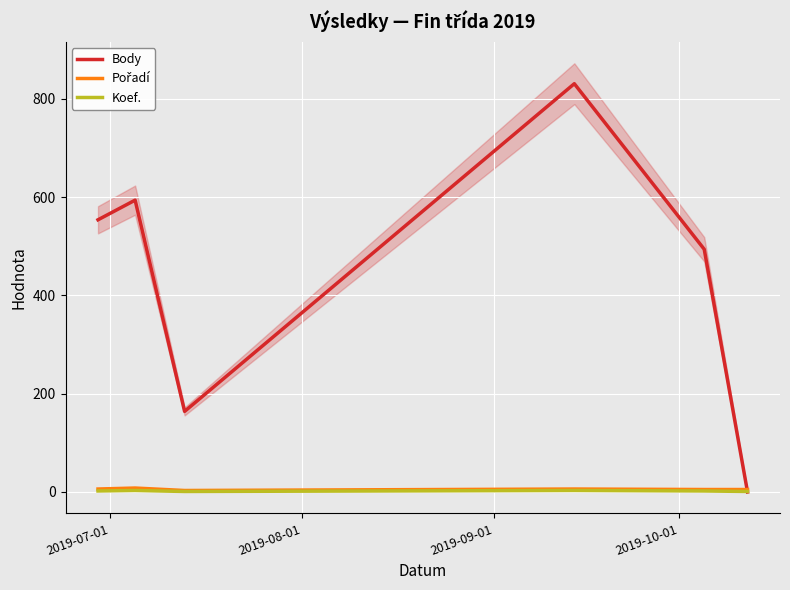

What is the maximum value for Pořadí?

8